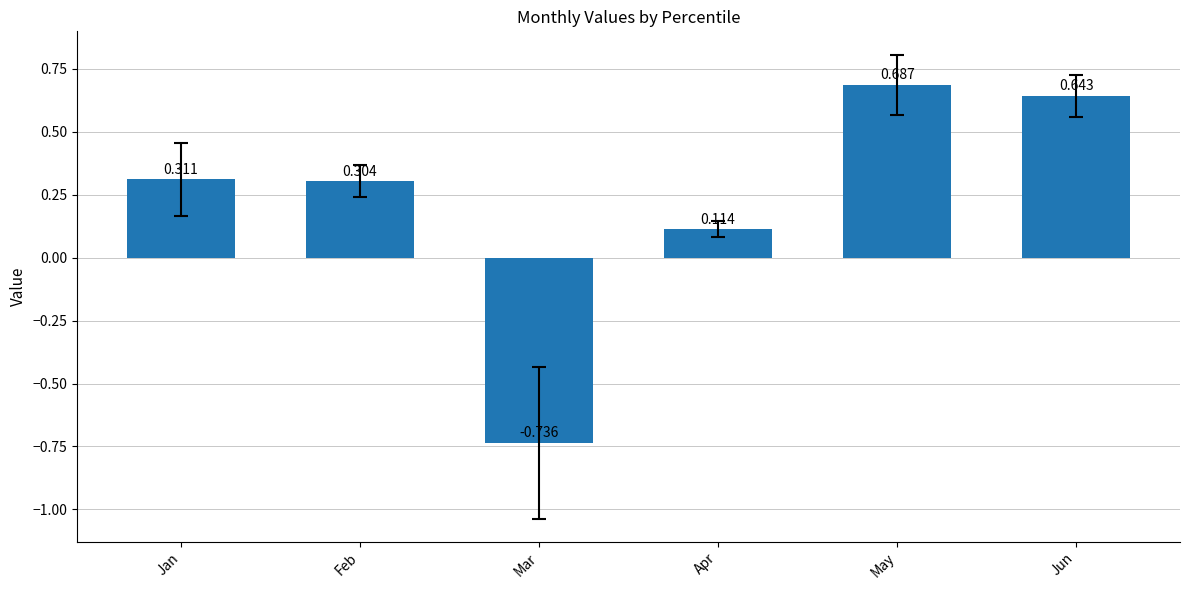

List the labels in order of value, largest first.

May, Jun, Jan, Feb, Apr, Mar